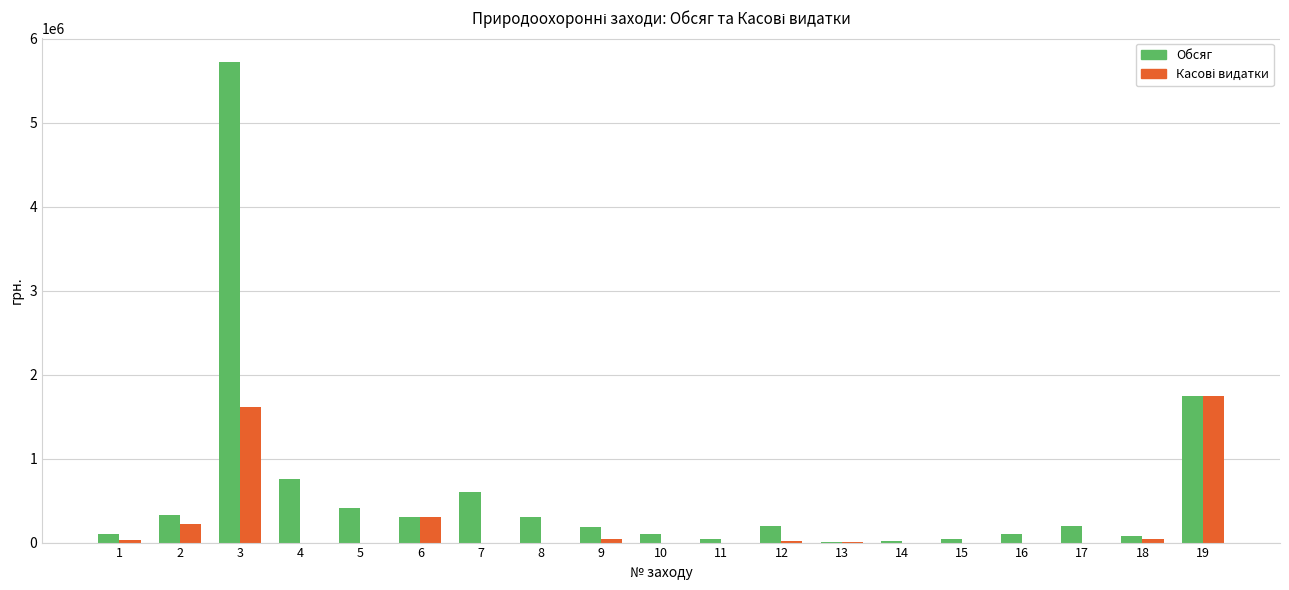

Which series has the largest range (max minus min)?

Обсяг